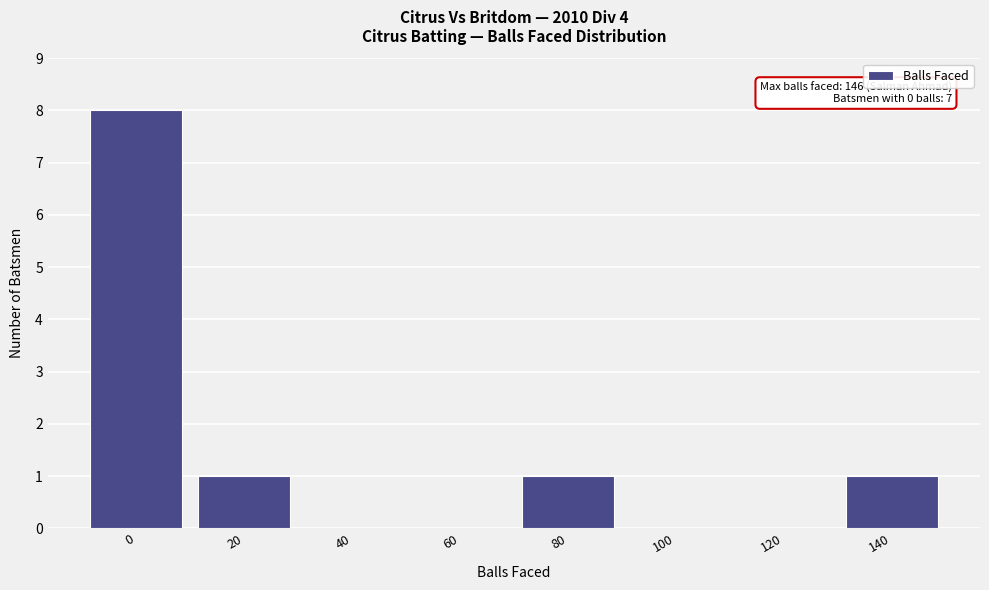

Reading left to right, extract all data points from this chart.

0=8	20=1	40=0	60=0	80=1	100=0	120=0	140=1